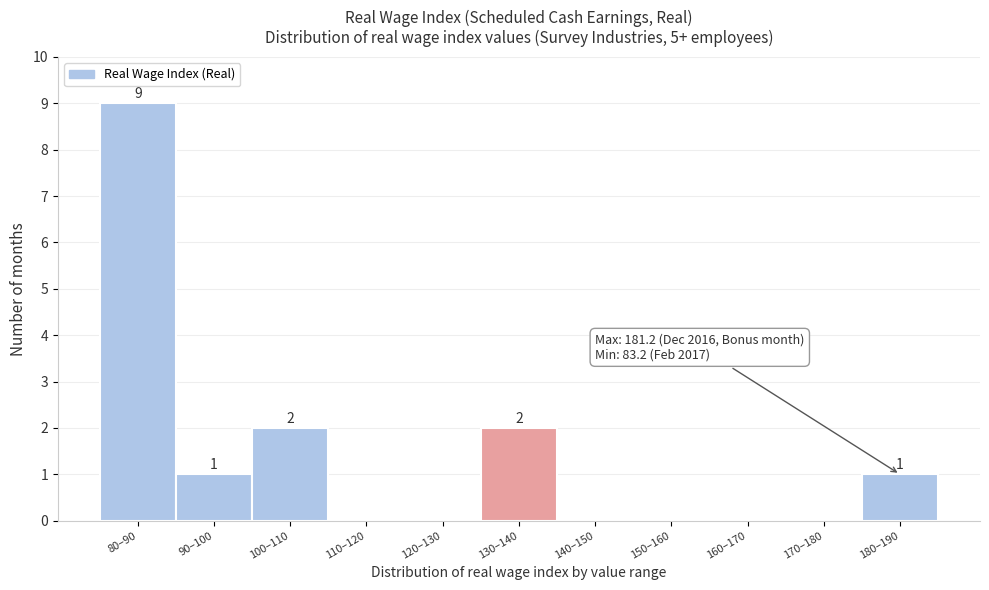

Reading left to right, what are all the values shown in this chart?

80–90=9	90–100=1	100–110=2	110–120=0	120–130=0	130–140=2	140–150=0	150–160=0	160–170=0	170–180=0	180–190=1